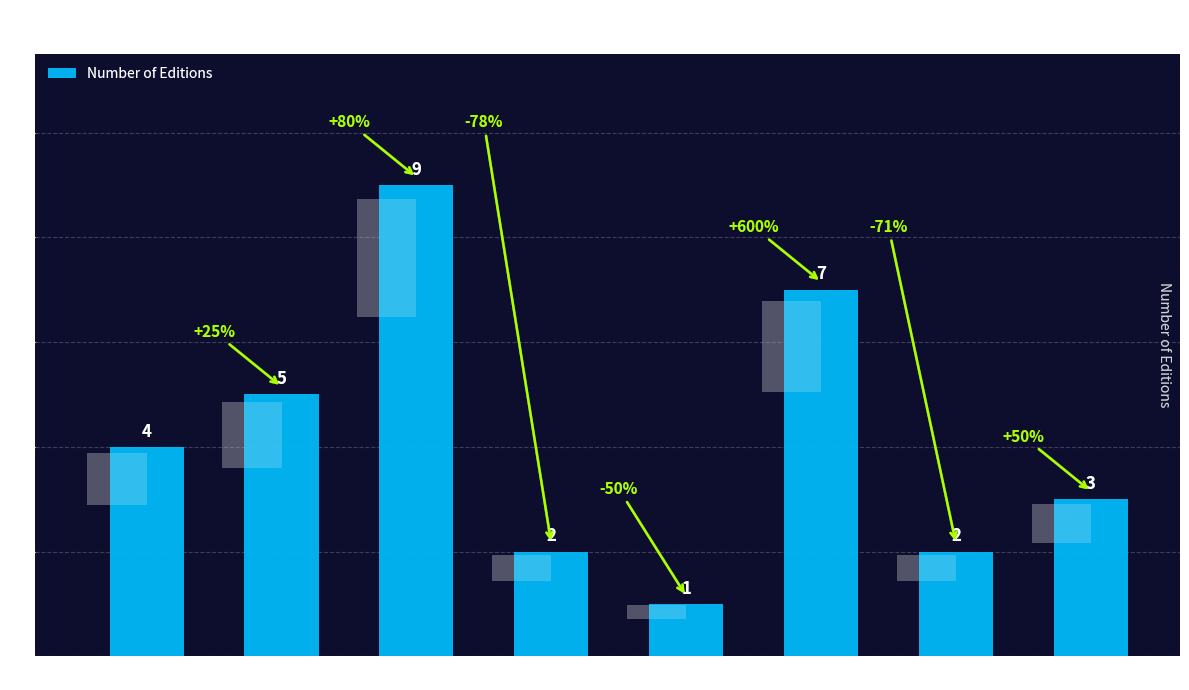

True or false: the data shows 3 at Hardcover.

False